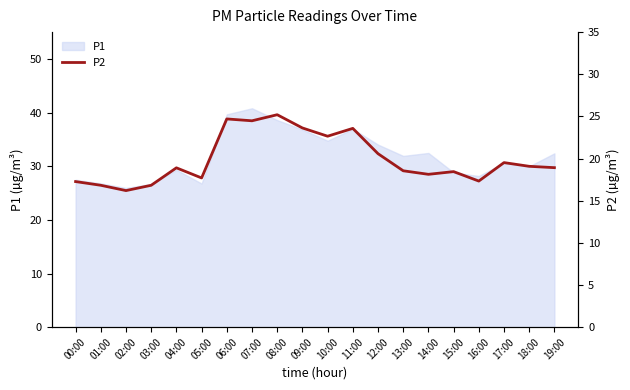

Is it true that P1 equals 8.0 at 04:00?

False